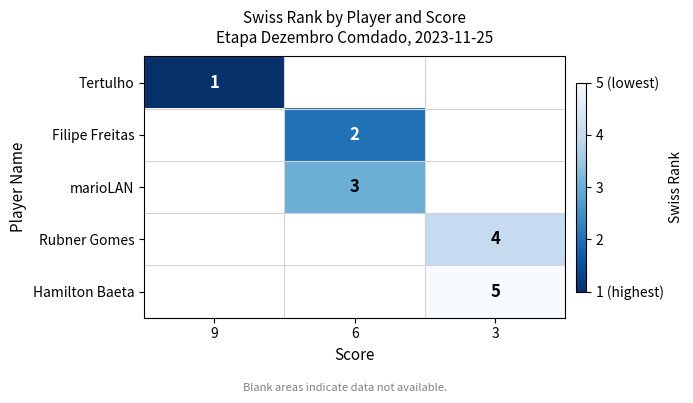

The Rubner Gomes series shows 6 at 3. True or false?

False